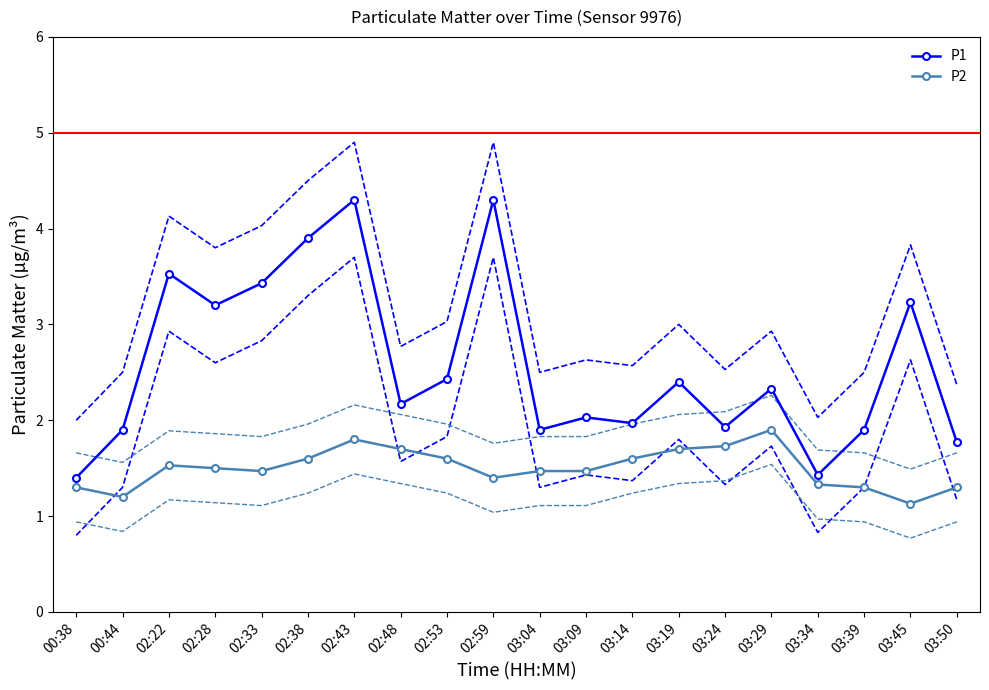

Which category has the highest value in the P1 series?

02:43